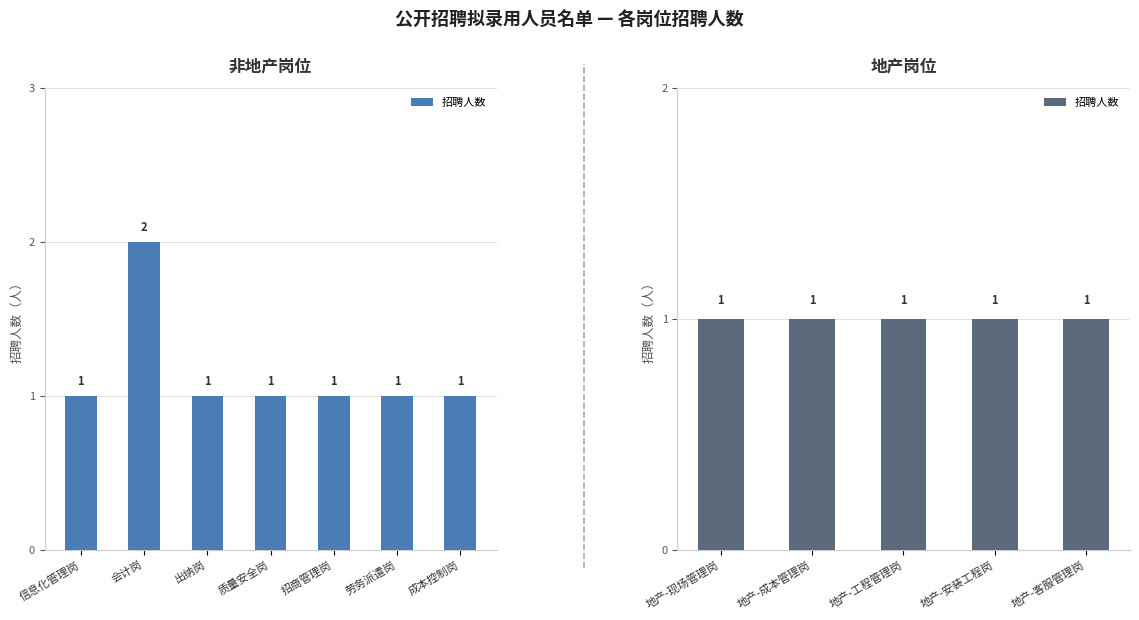

Are the bars grouped side by side (vs. stacked)?

No